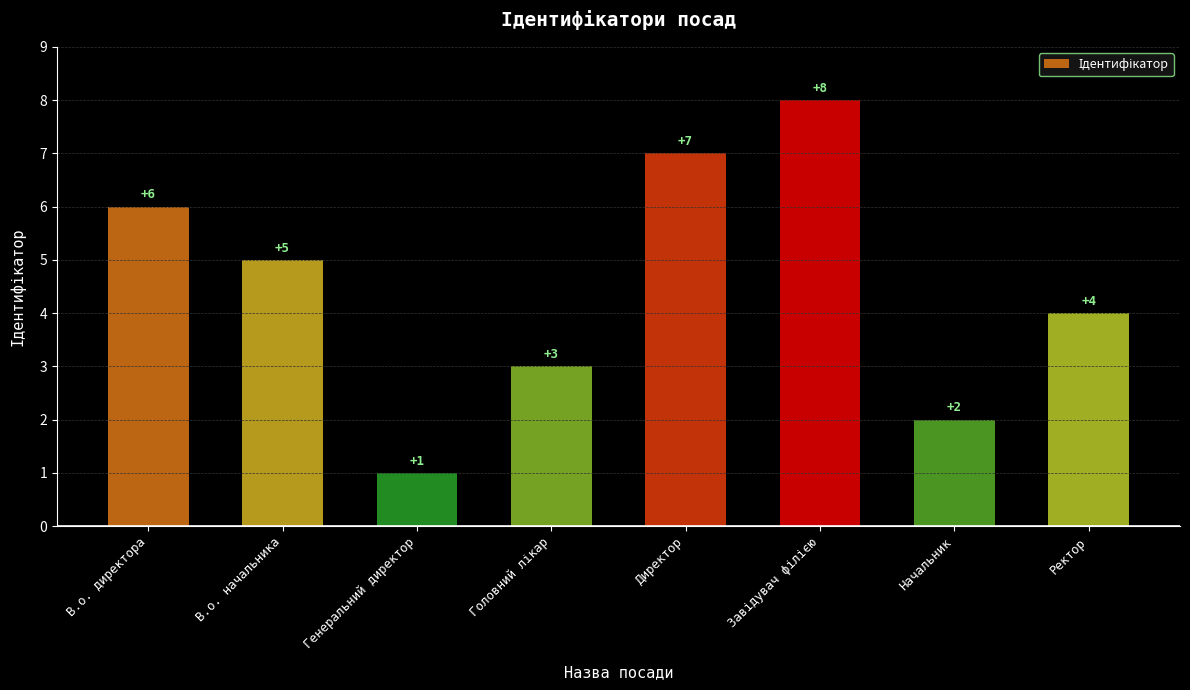

What is the change in value from Начальник to Ректор?

+2